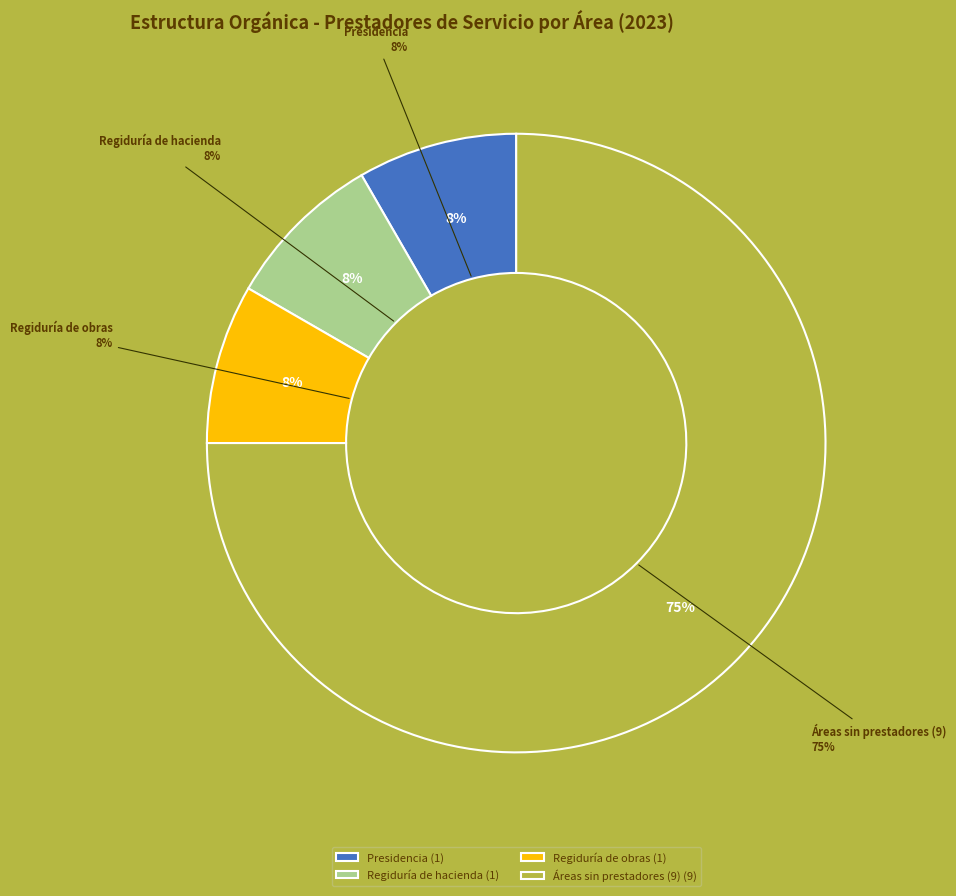

Does Presidencia represent more than half of the total?

No